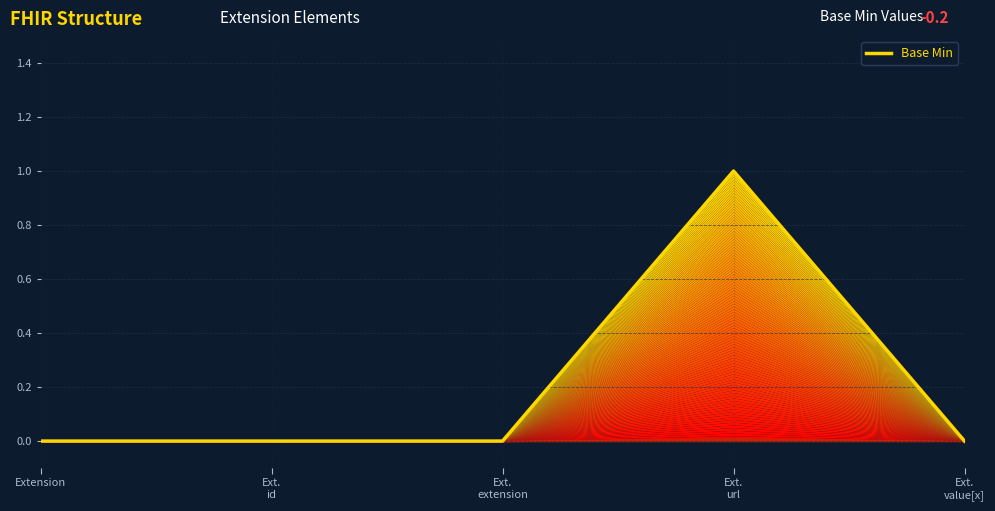

True or false: there are more than 2 points higher than both neighbors.

False